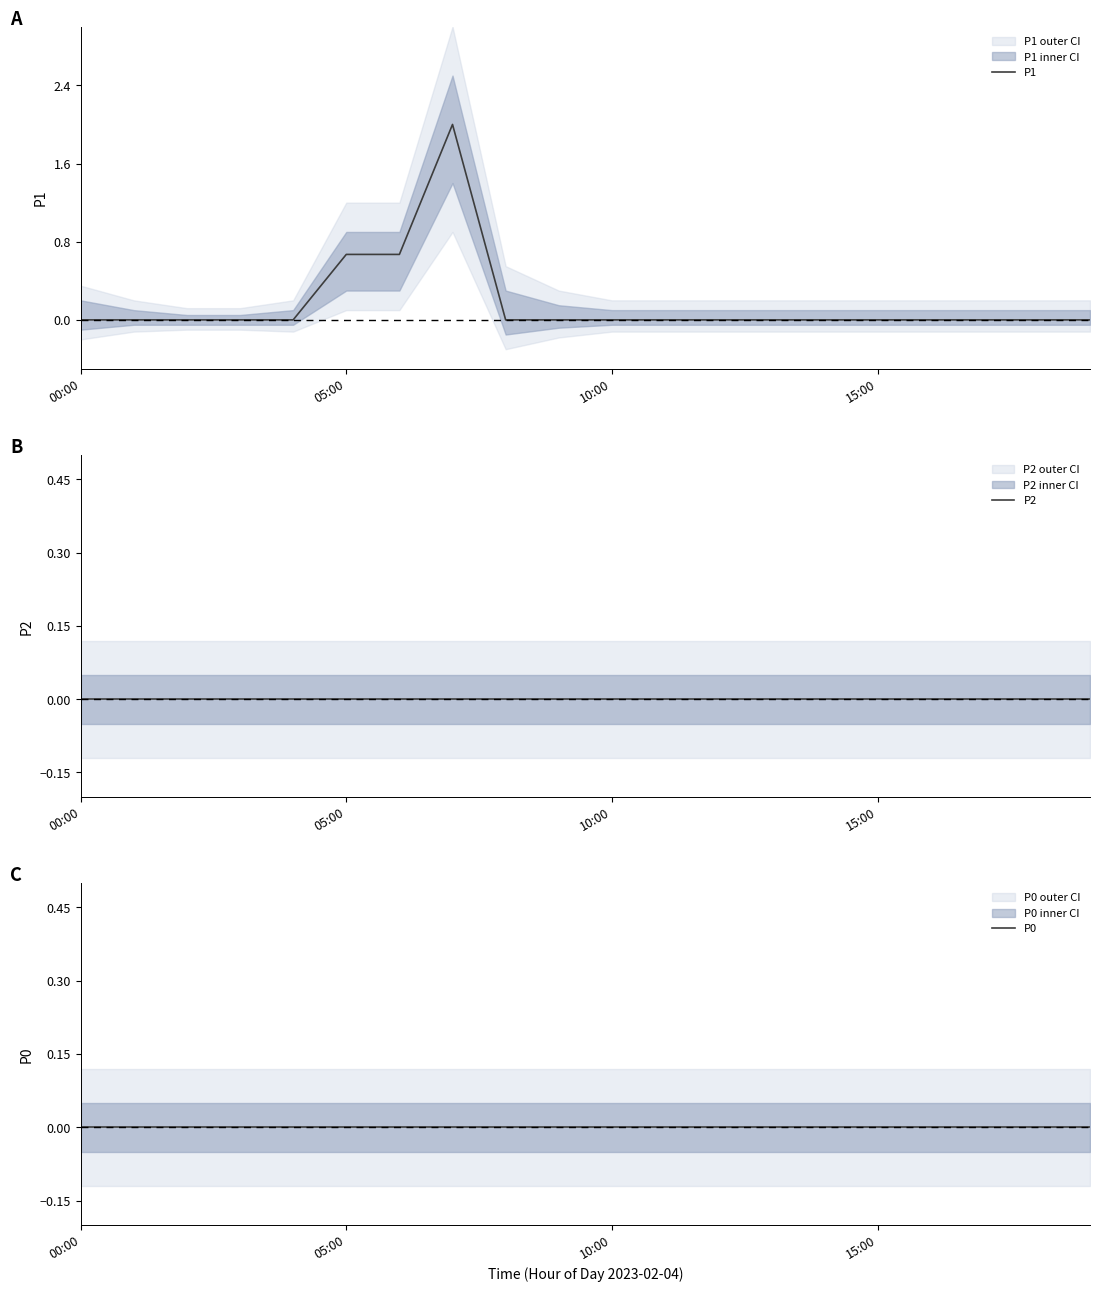

What are all the series names shown in the legend?

P1, P2, P0